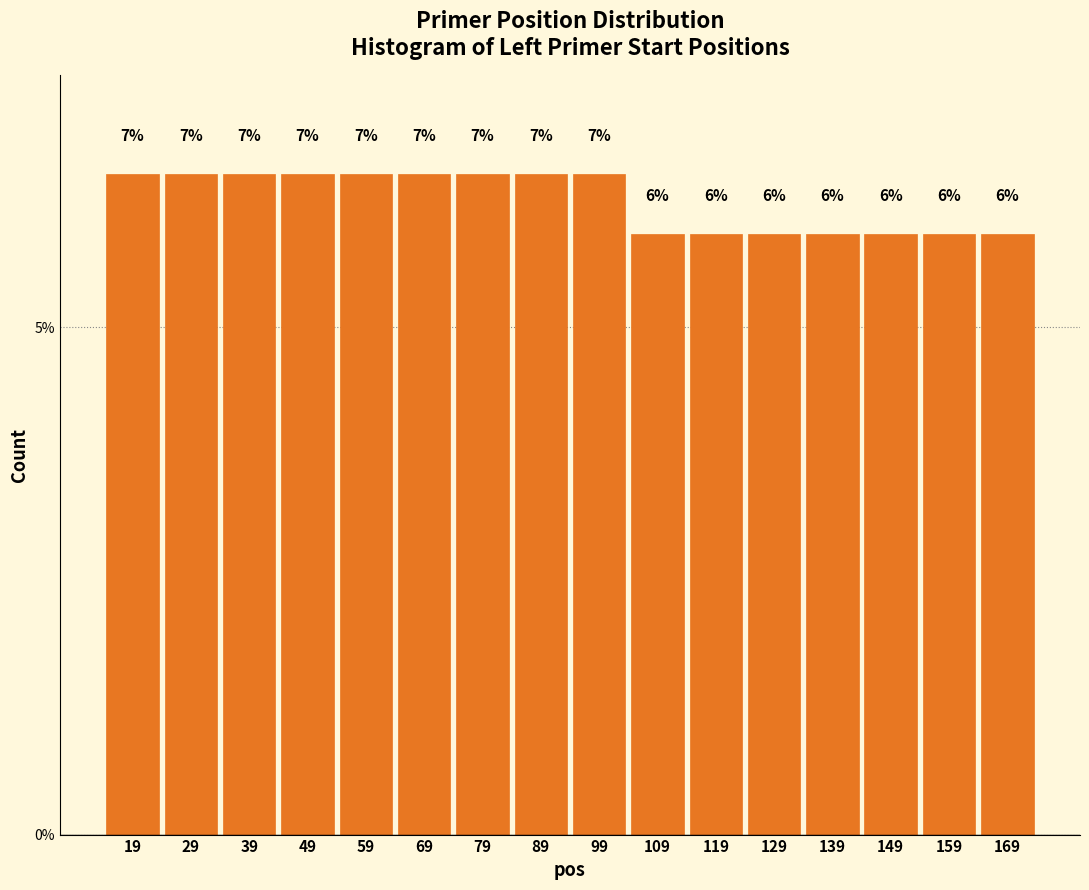

How many bars are there in total?

16